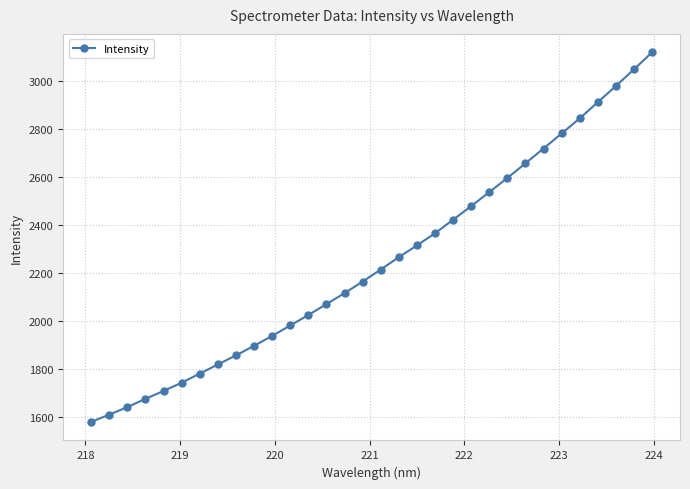

True or false: the data has more than 2 interior local peaks.

False